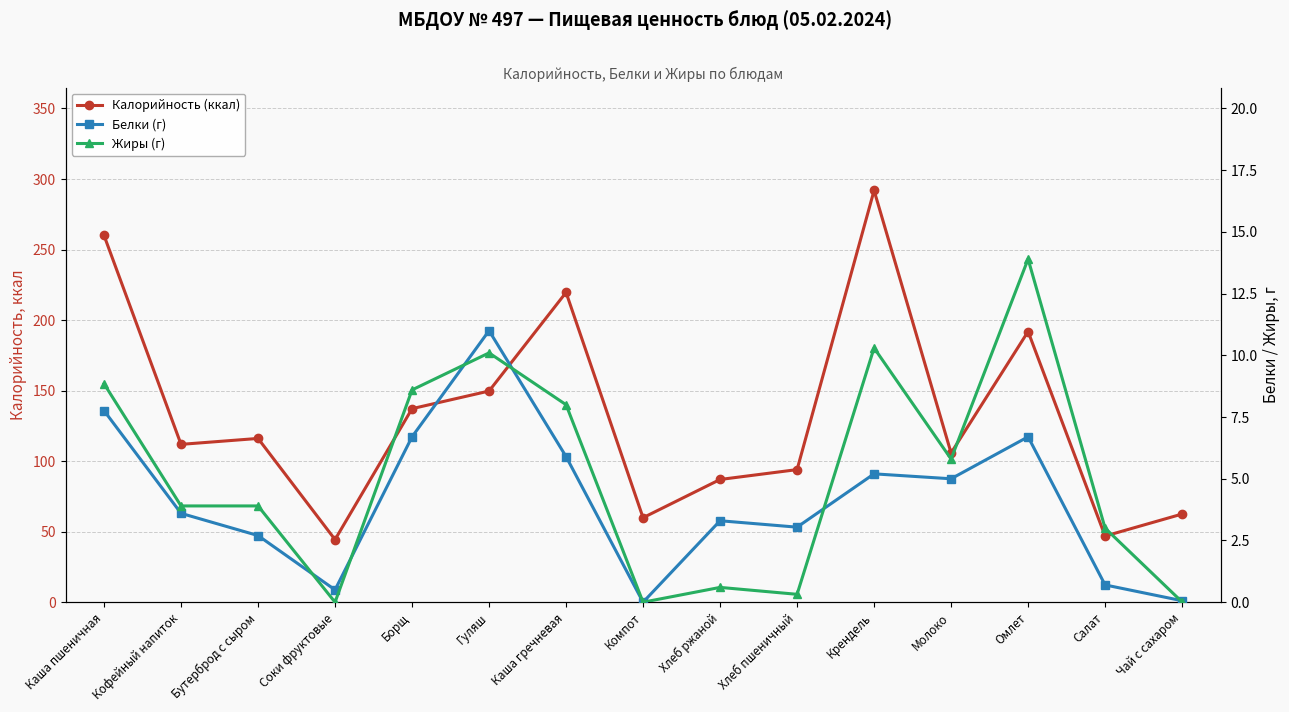

True or false: Калорийность (ккал) and Жиры (г) cross at least once.

False